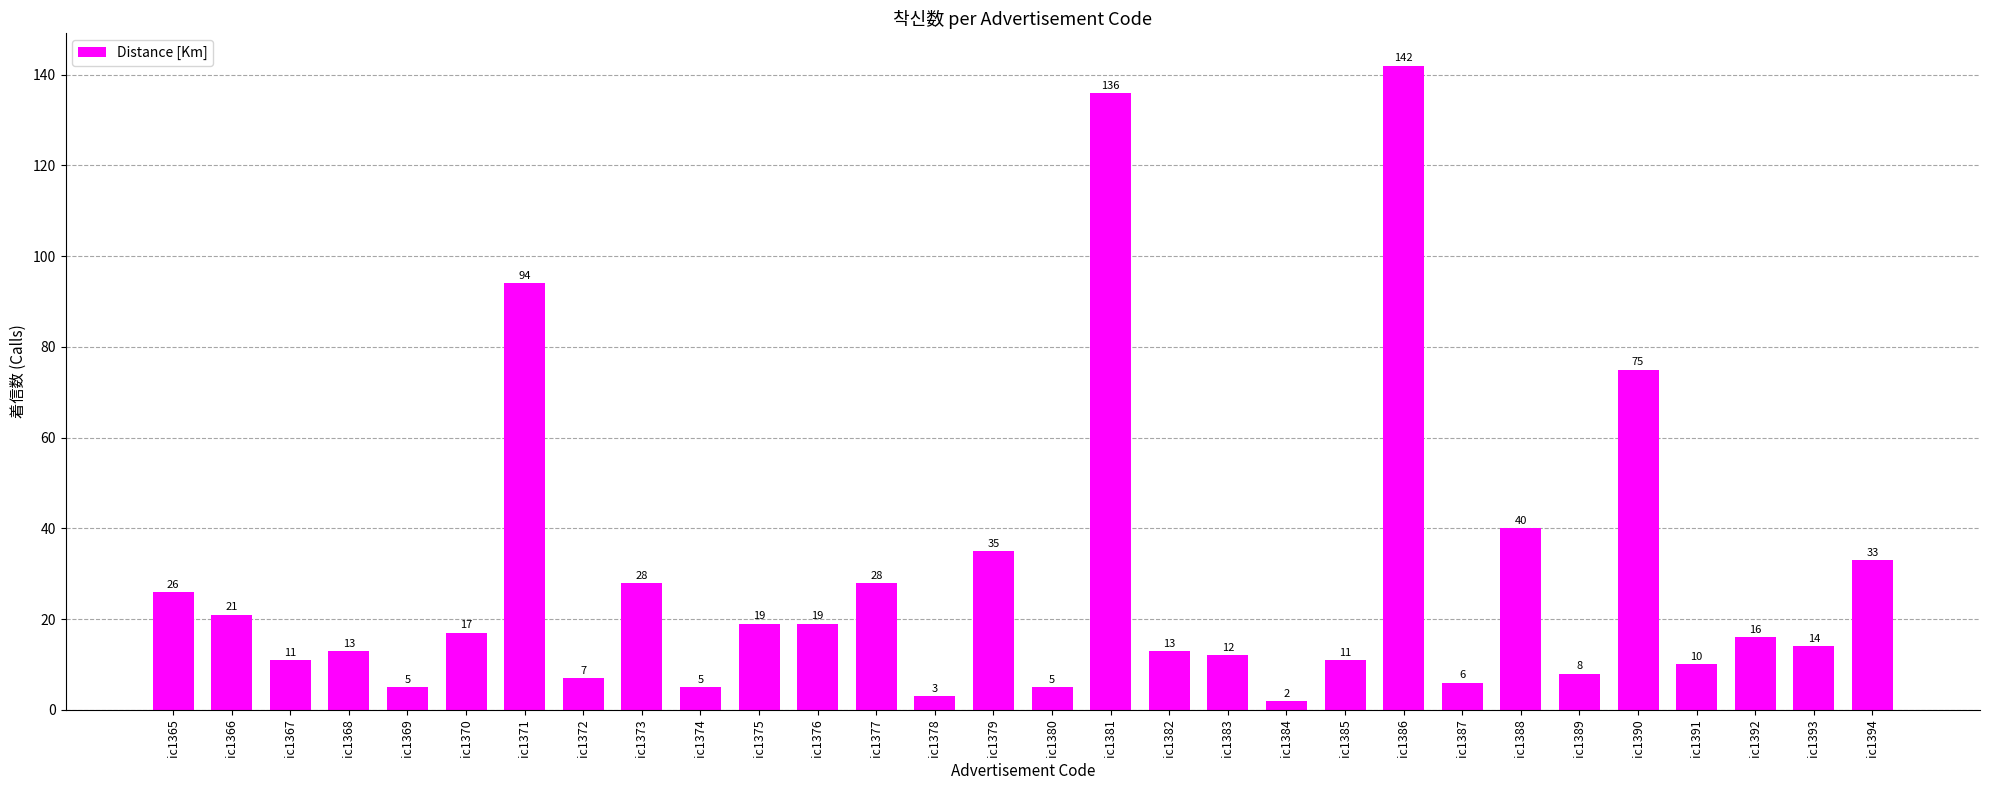

Reading left to right, extract all data points from this chart.

ic1365=26	ic1366=21	ic1367=11	ic1368=13	ic1369=5	ic1370=17	ic1371=94	ic1372=7	ic1373=28	ic1374=5	ic1375=19	ic1376=19	ic1377=28	ic1378=3	ic1379=35	ic1380=5	ic1381=136	ic1382=13	ic1383=12	ic1384=2	ic1385=11	ic1386=142	ic1387=6	ic1388=40	ic1389=8	ic1390=75	ic1391=10	ic1392=16	ic1393=14	ic1394=33